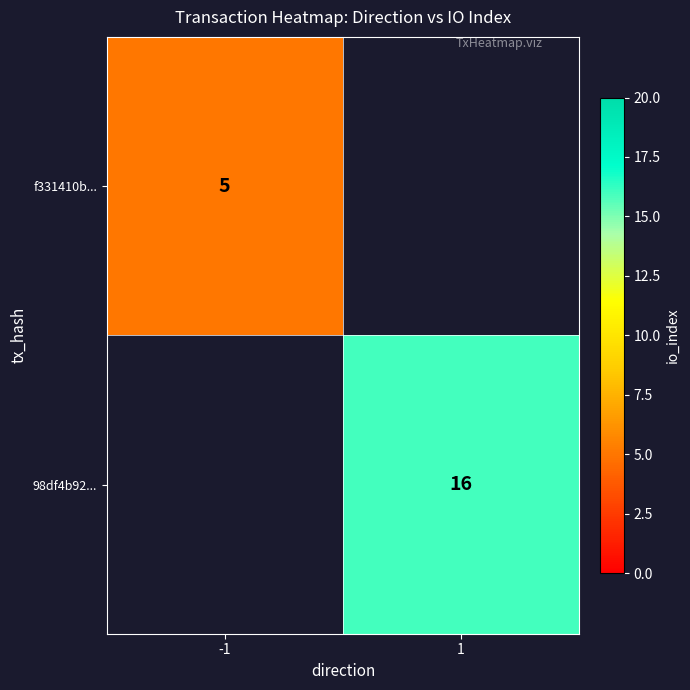

The value of 98df4b92... at 1 is 29. True or false?

False